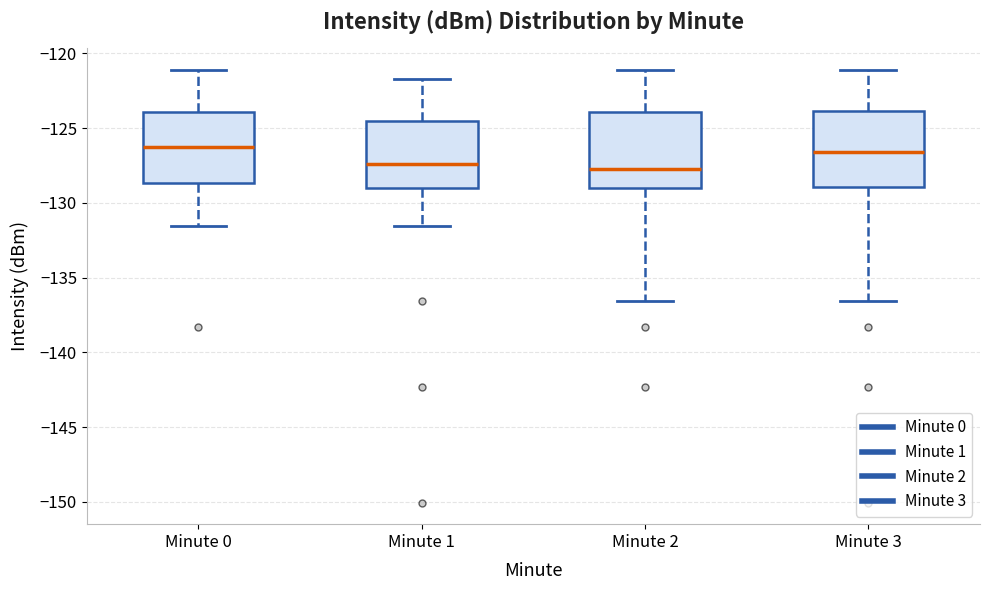

Where does the lower whisker of the box for Minute 1 end on the y-axis? The values are not printed on the chart, so give them approximately, as read against the axis.

-131.5